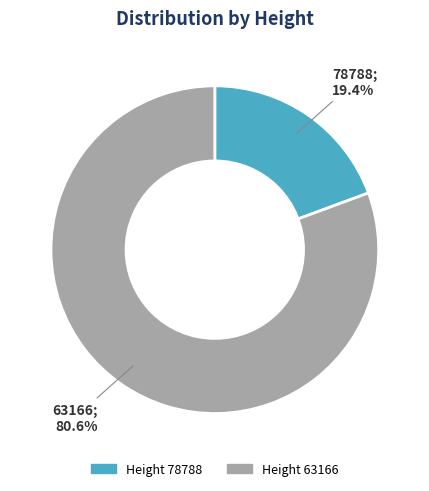

Is there a majority slice in this chart?

Yes